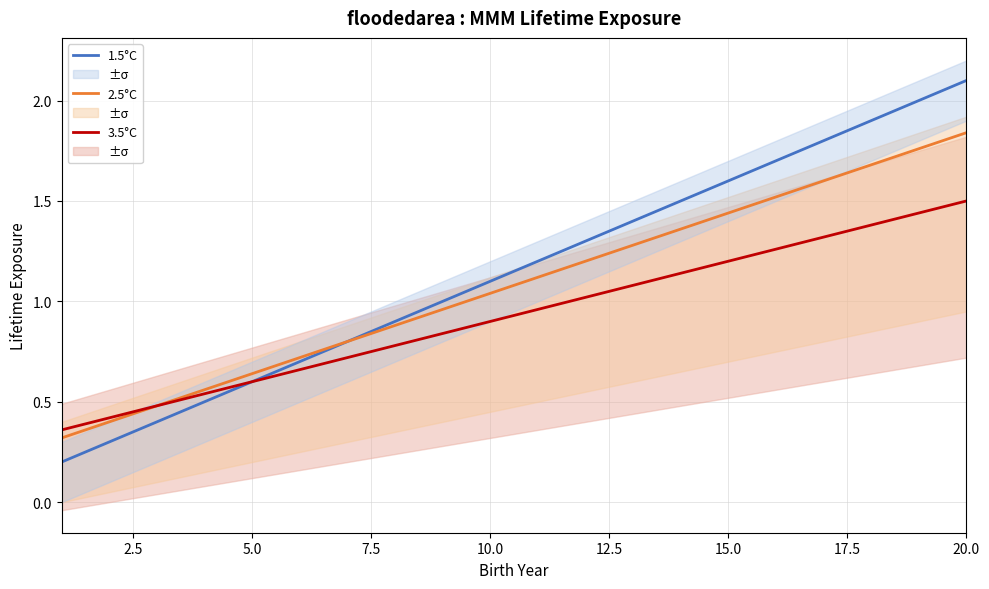

What is the difference between the second highest and second lowest values in the 2.5°C series?

1.4